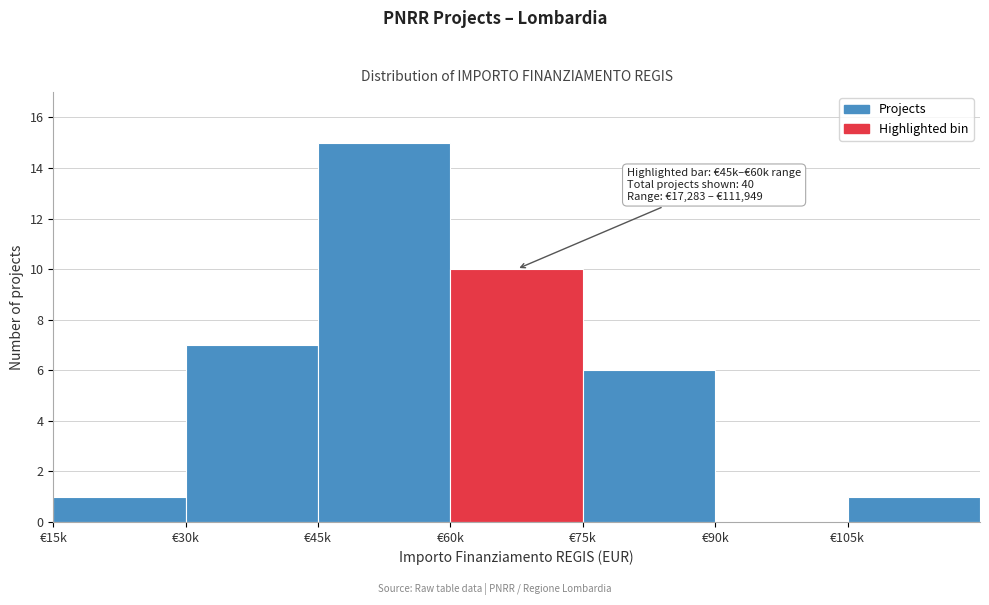

Reading left to right, what are all the values shown in this chart?

€15k=1	€30k=7	€45k=15	€60k=10	€75k=6	€90k=0	€105k=1